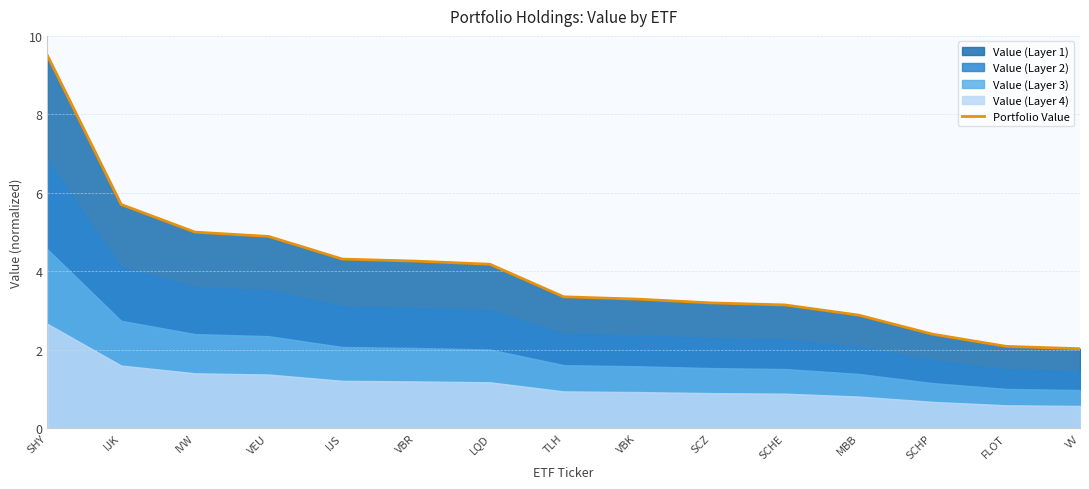

What is the ratio of the value at VBK to the value at IJK?

0.6